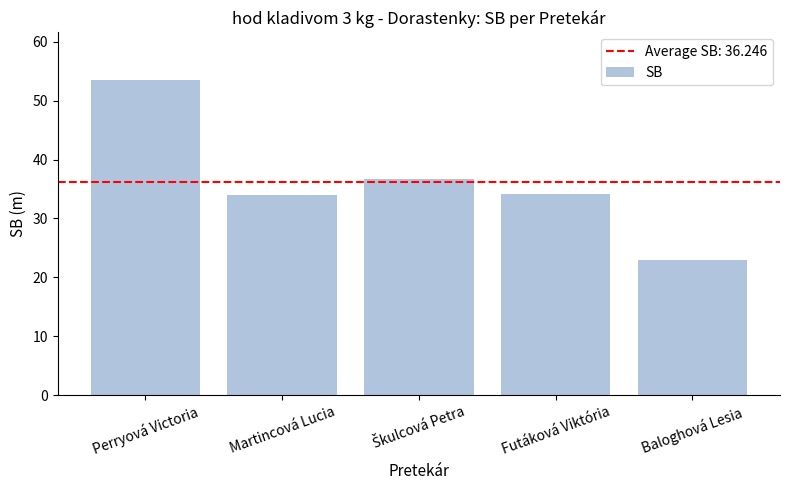

What is the value of the 4th bar from the left?

34.1